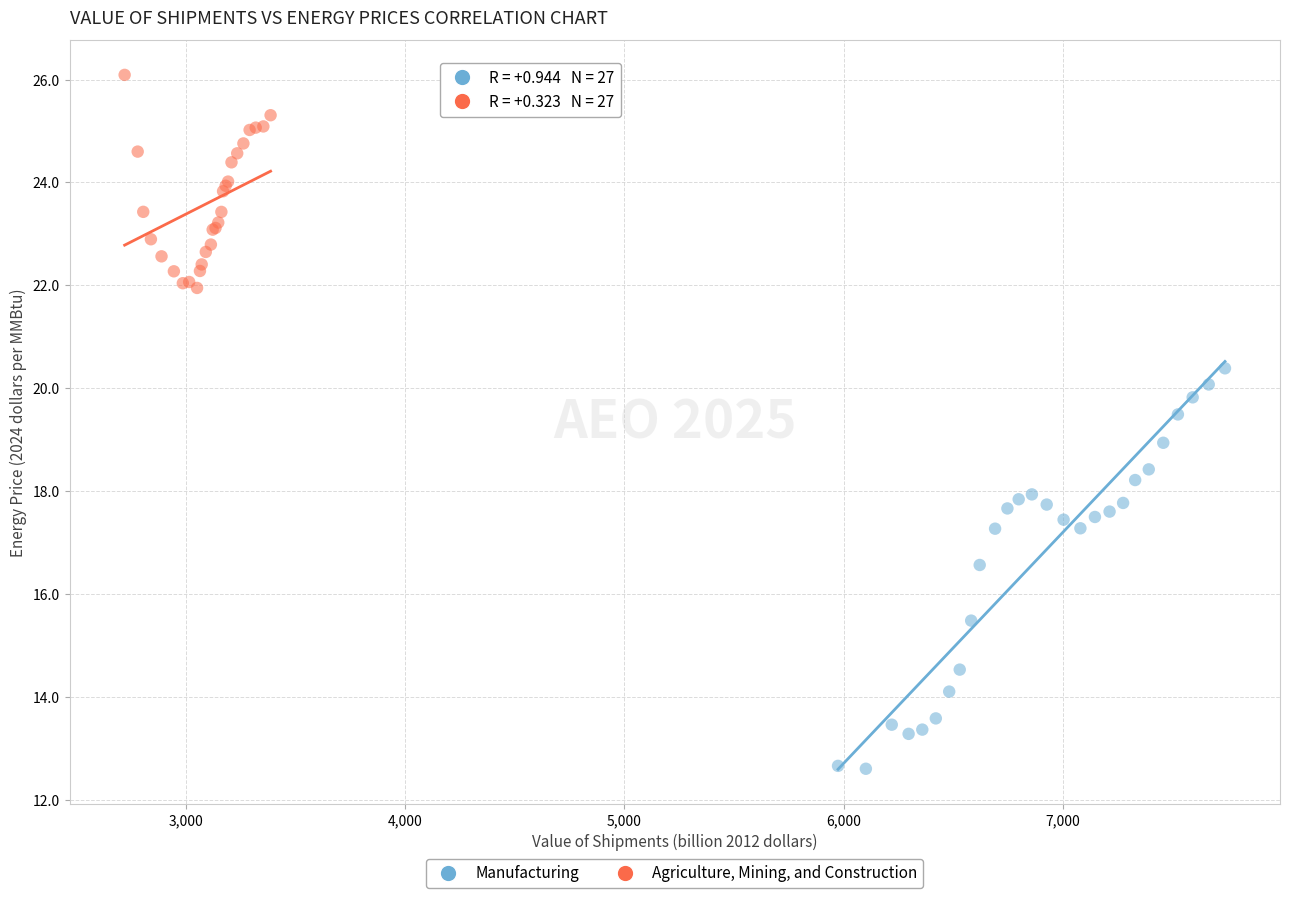

Which series contains the lowest Y value?

Manufacturing